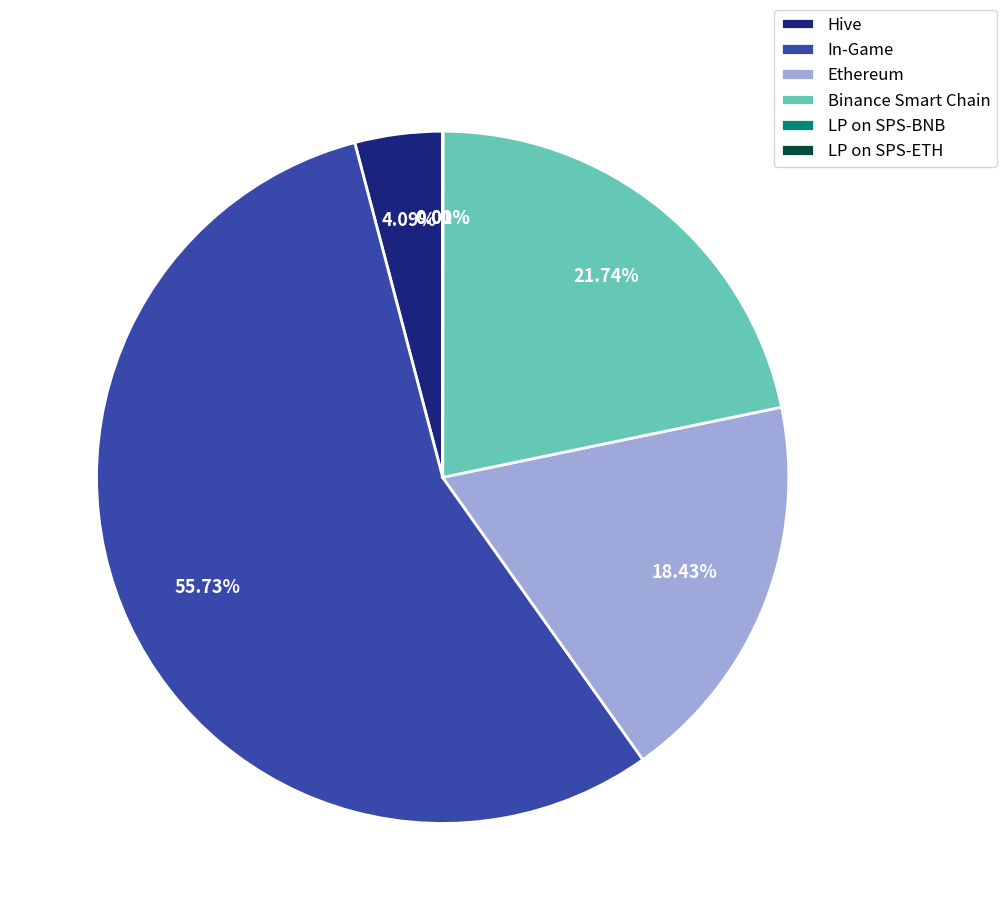

What is the ratio of the value at In-Game to the value at Hive?

13.6